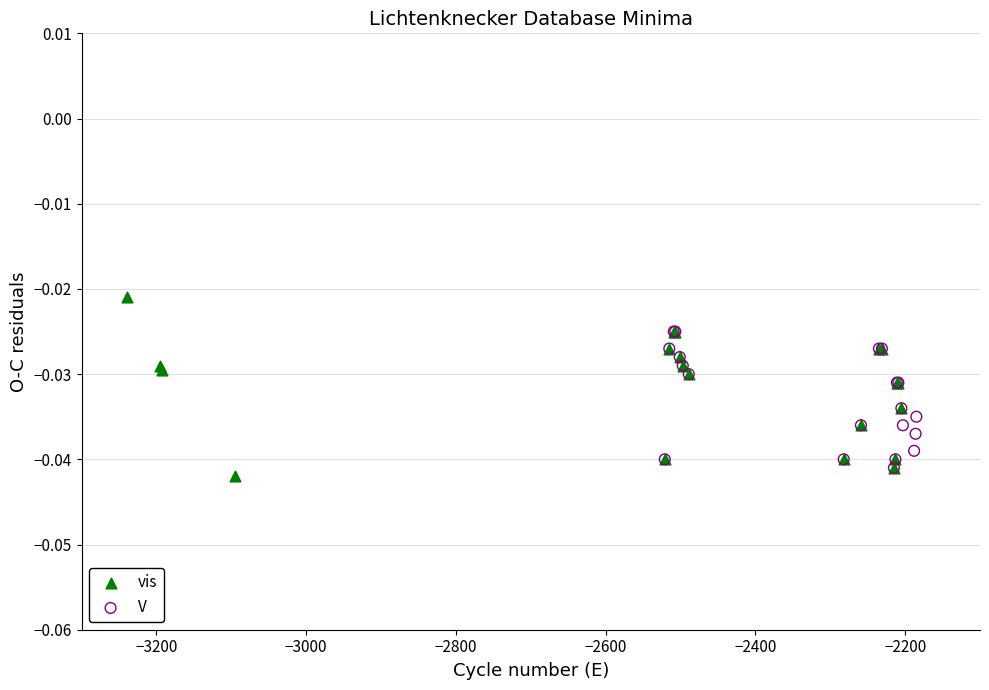

Which series contains the lowest Y value?

vis